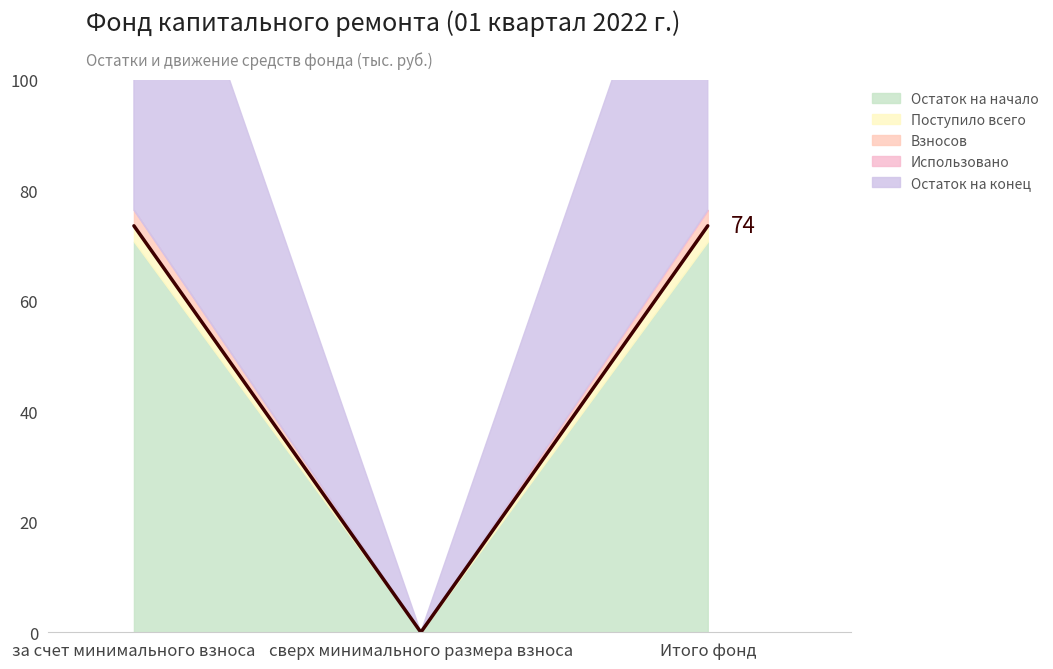

What is the difference between the maximum and minimum values in the Остаток на конец series?

73.5